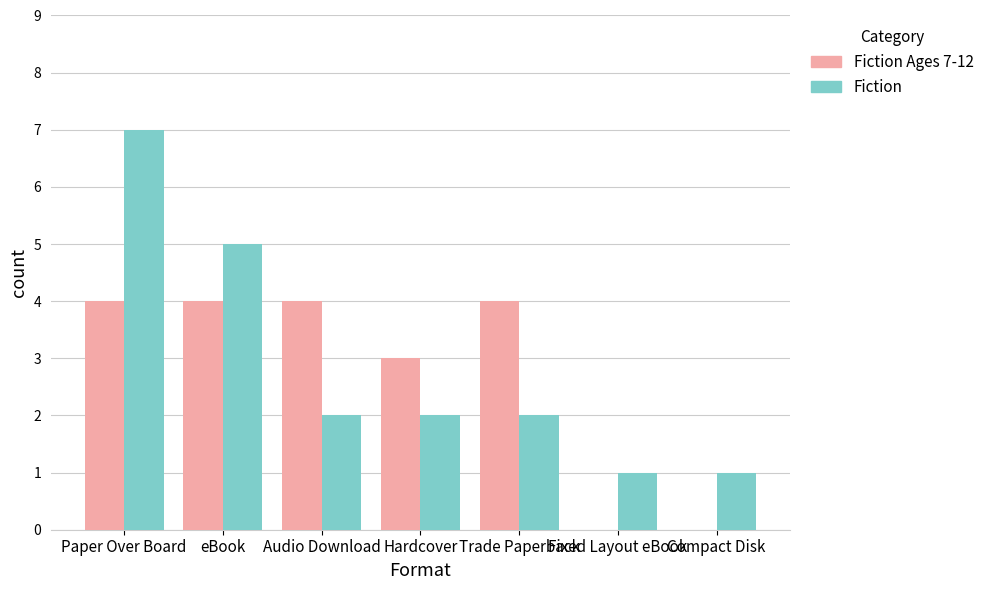

At which category does the chart reach its peak across all series?

Paper Over Board